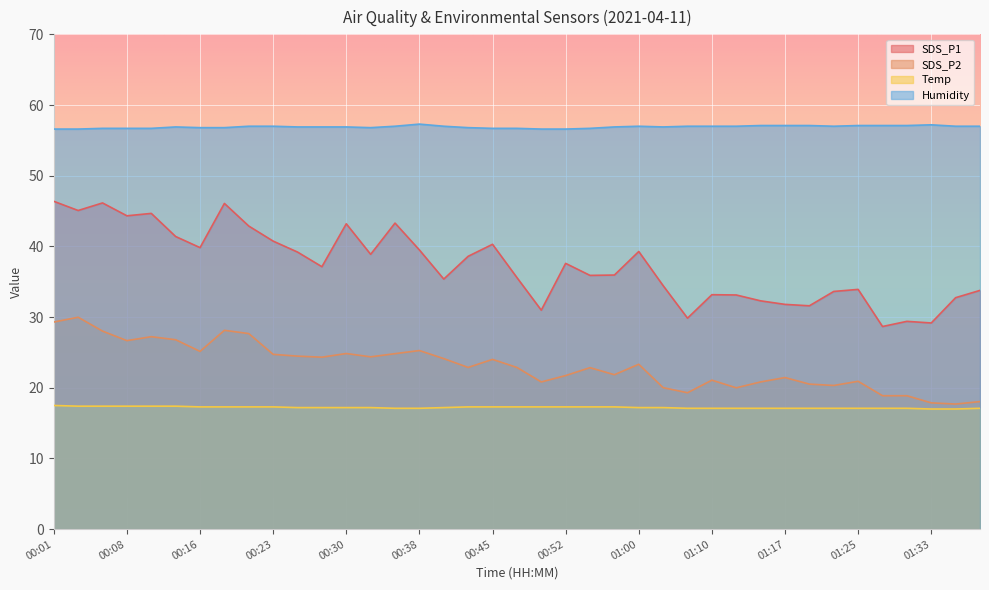

True or false: SDS_P2 and SDS_P1 cross at least once.

False